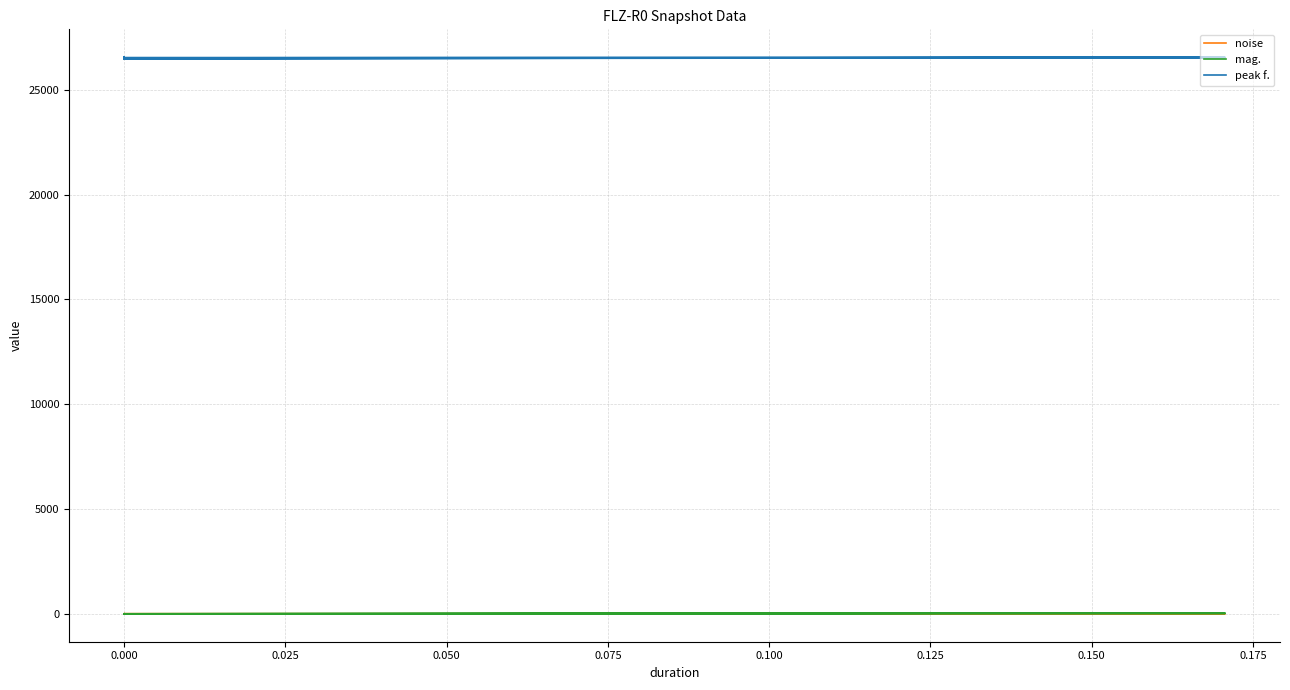

At how many categories does at least one series exceed 10906?

40